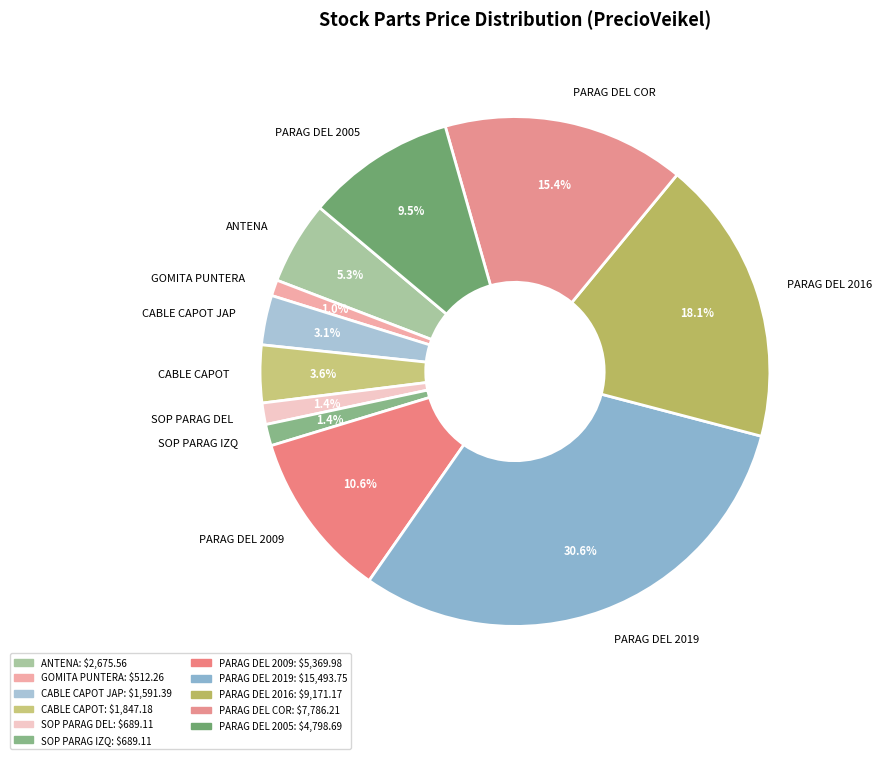

Which category has the biggest portion of the pie?

PARAG DEL 2019